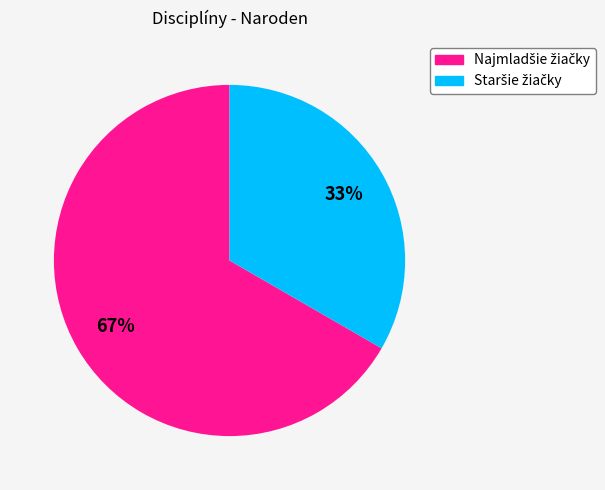

Is there a majority slice in this chart?

Yes